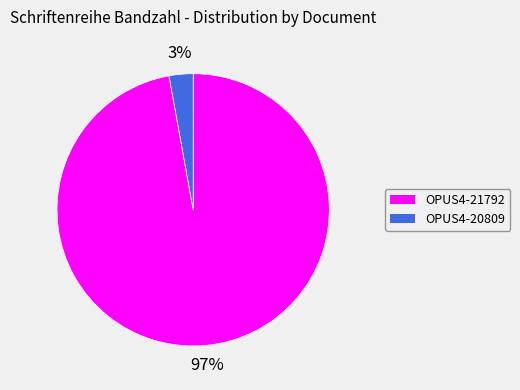

To the nearest percent, what percentage of the pie is OPUS4-20809?

3%